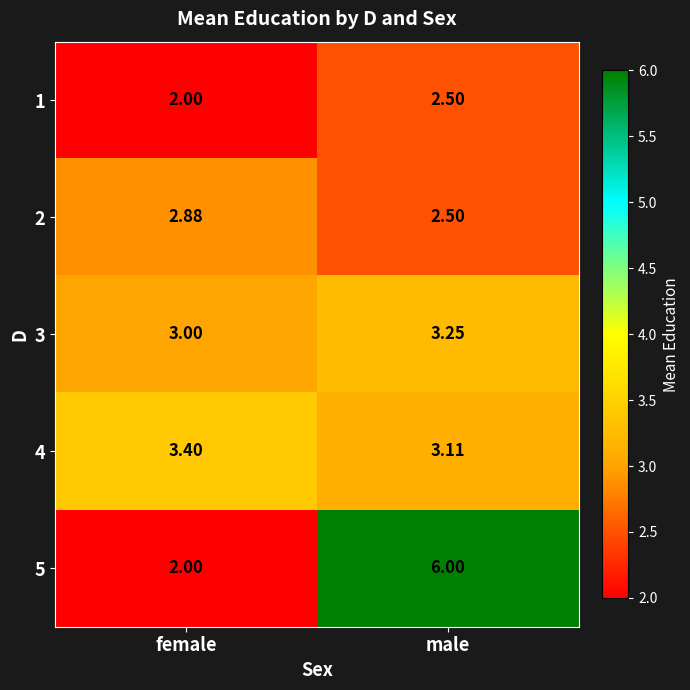

Which series has the widest spread of values?

5